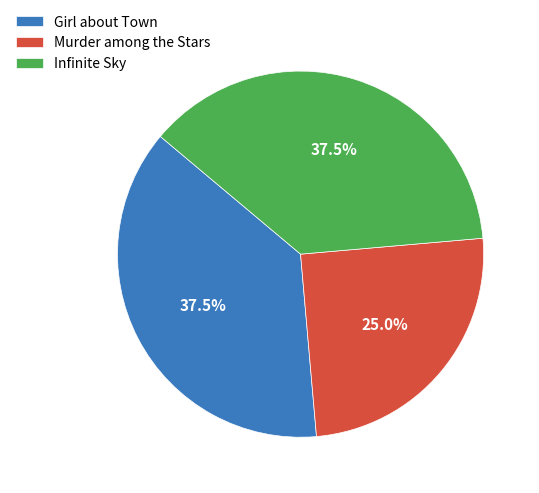

Is there a majority slice in this chart?

No